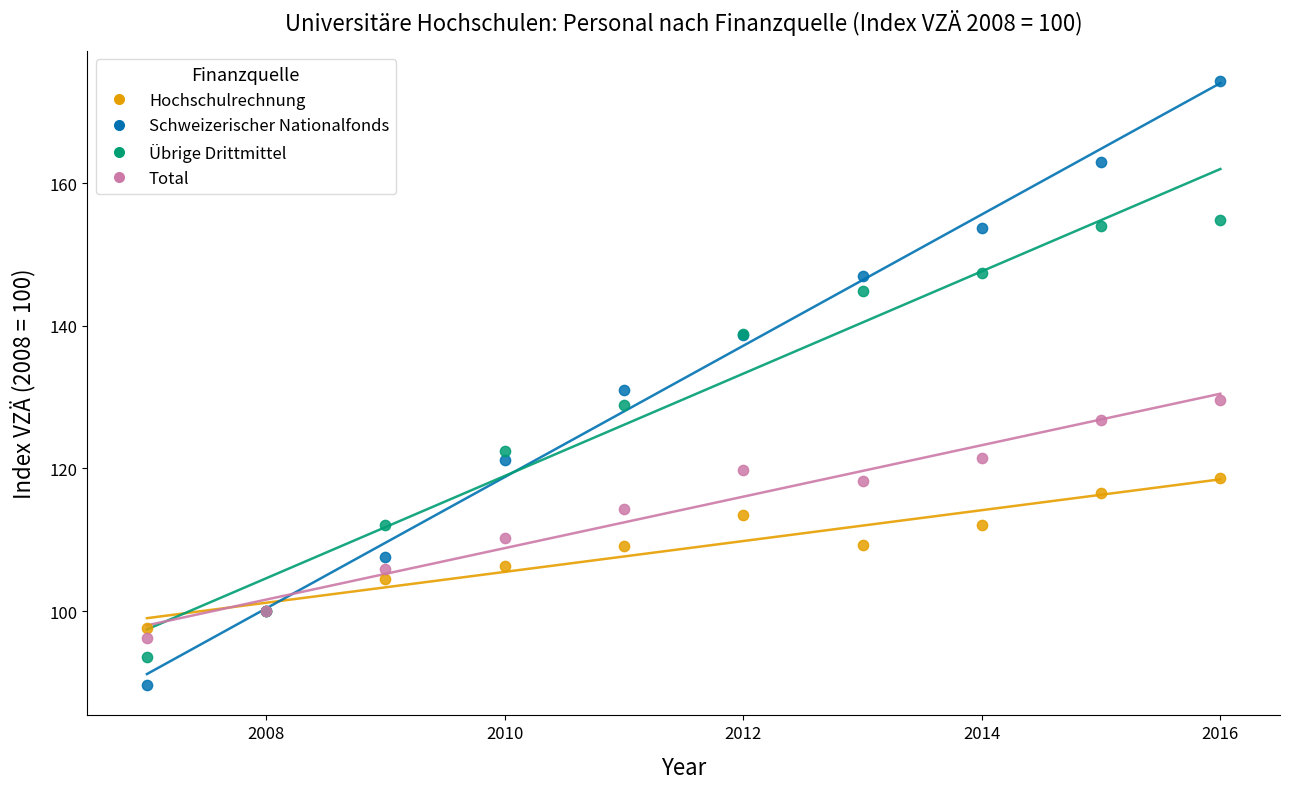

What are all the series names shown in the legend?

Hochschulrechnung, Schweizerischer Nationalfonds, Übrige Drittmittel, Total